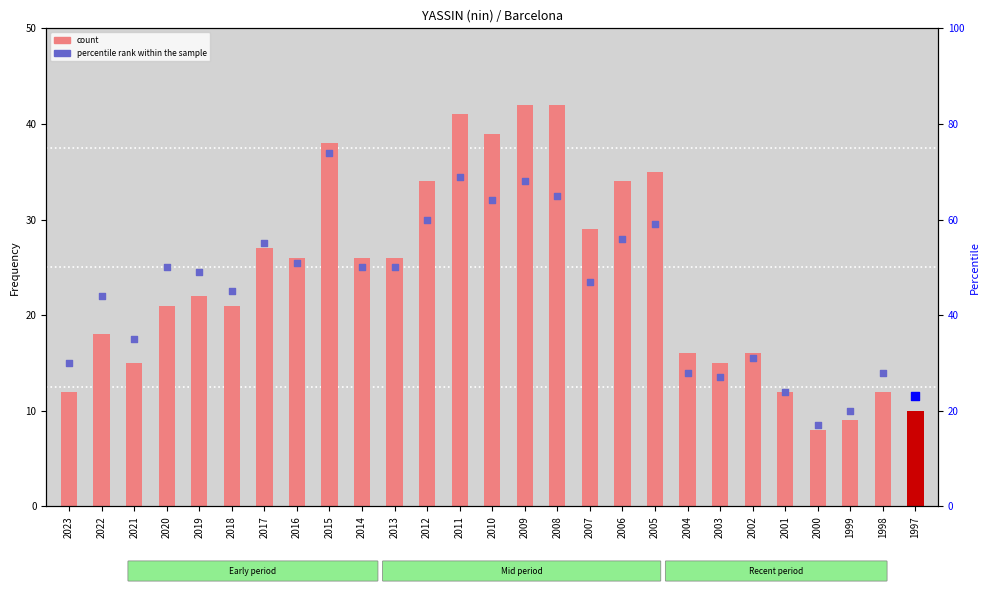

What are all the series names shown in the legend?

count, percentile rank within the sample